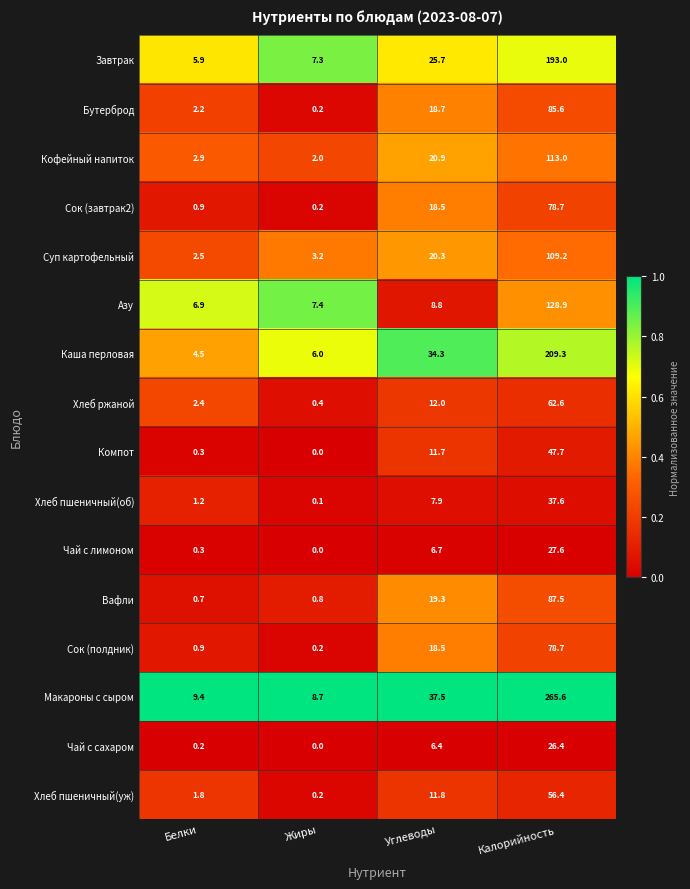

Which category has the lowest value across all series?

Жиры